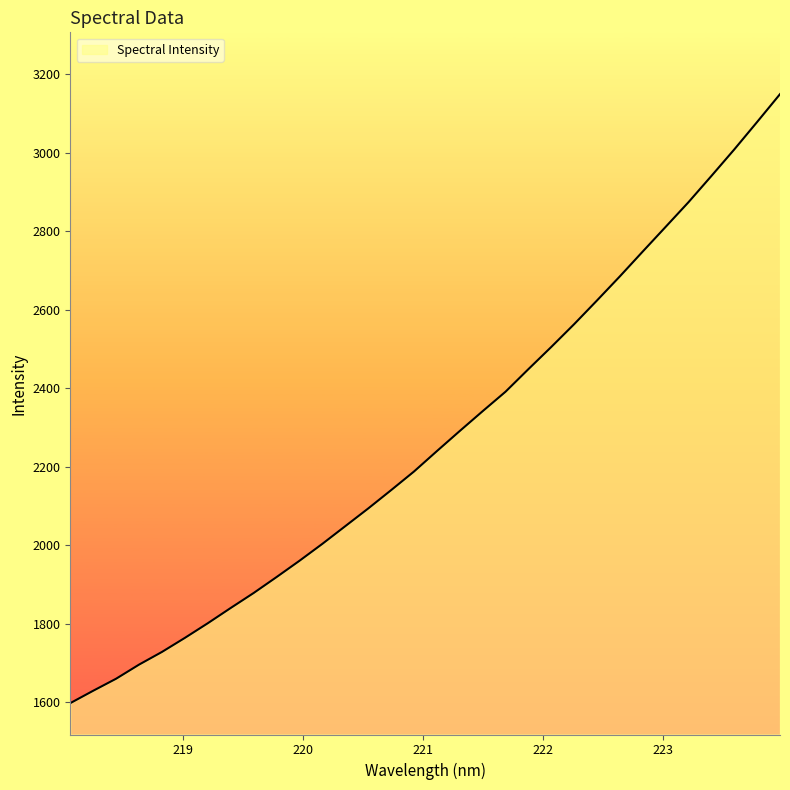

What is the minimum value shown in the chart?

1597.8